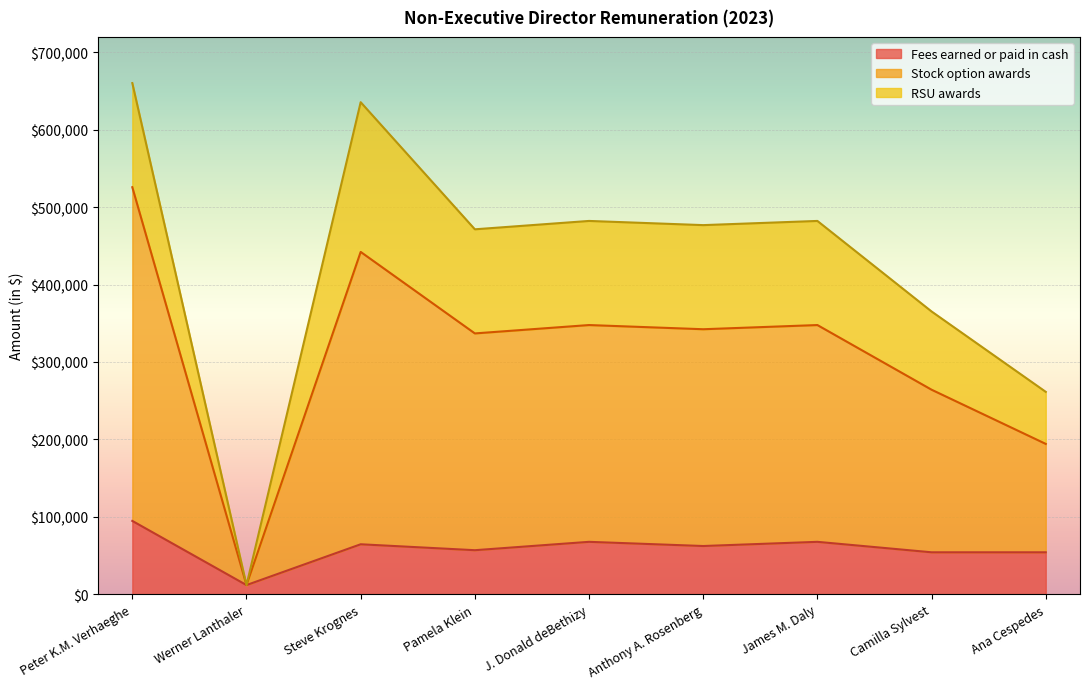

True or false: Fees earned or paid in cash has a value of 67592 at James M. Daly.

True